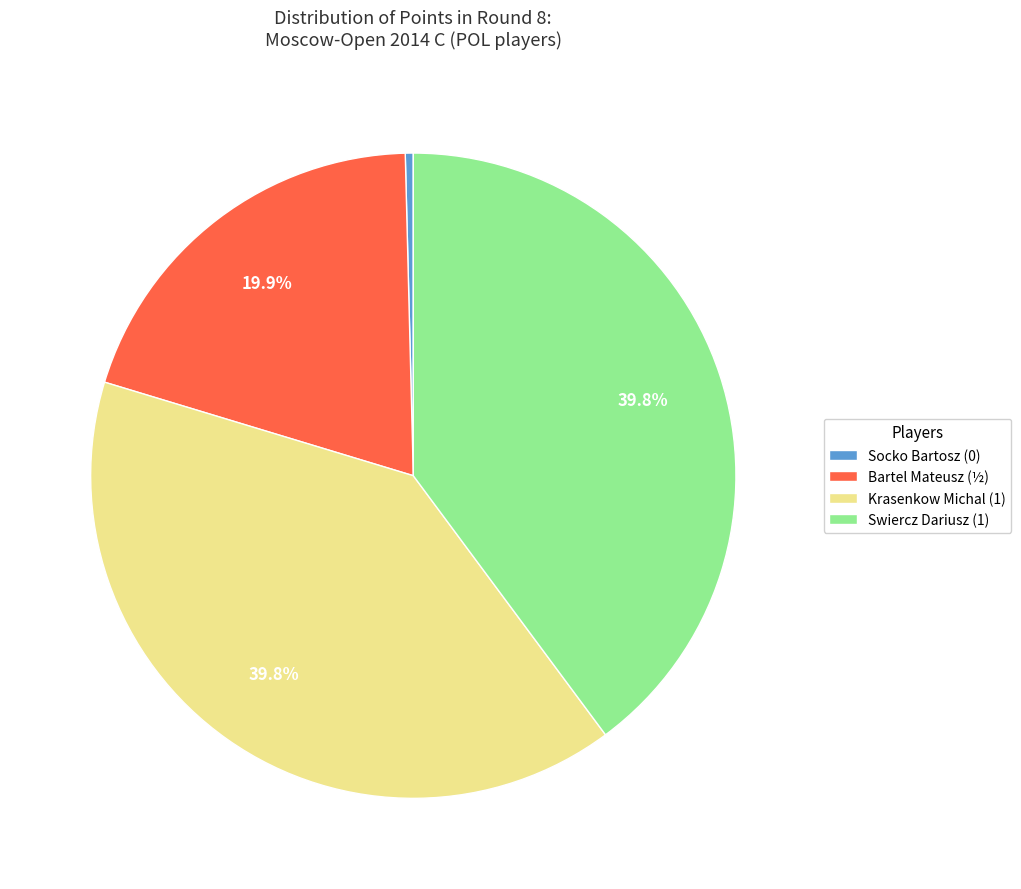

Combined, what portion of the pie is Swiercz Dariusz and Krasenkow Michal?

80.0%